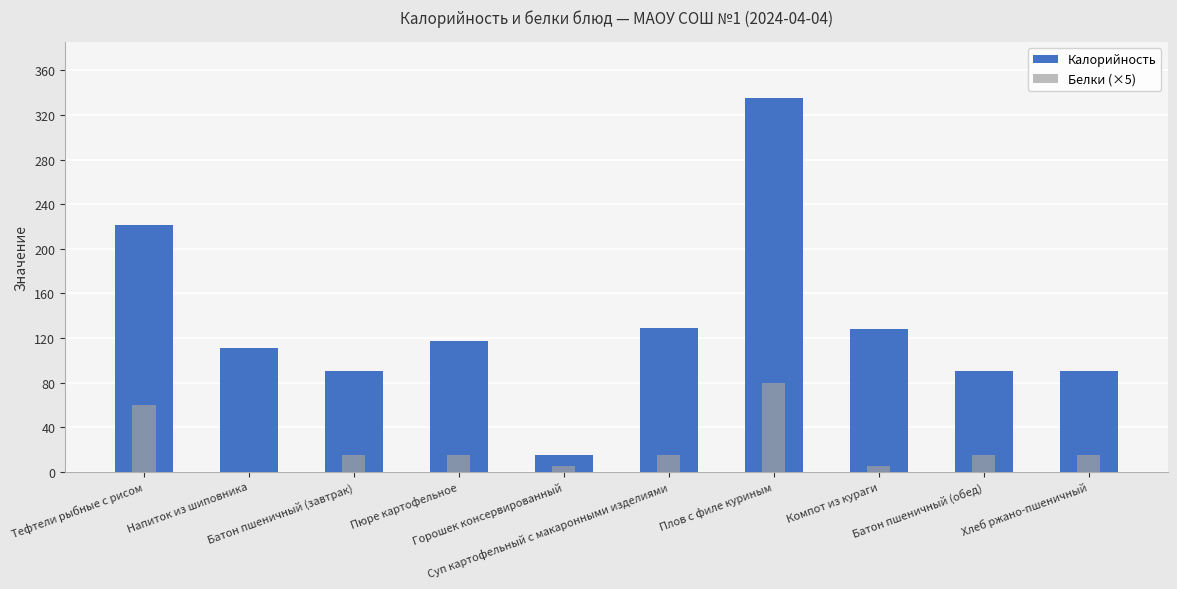

Between Напиток из шиповника and Компот из кураги, which series saw the biggest shift?

Калорийность